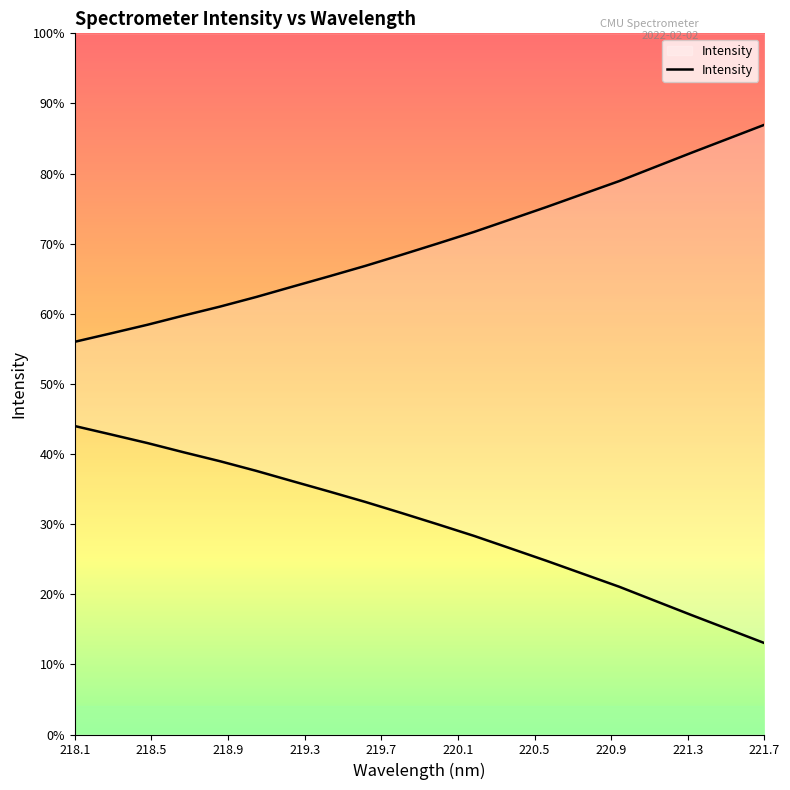

Is it true that the value at 220.9264 is 607.6?

False